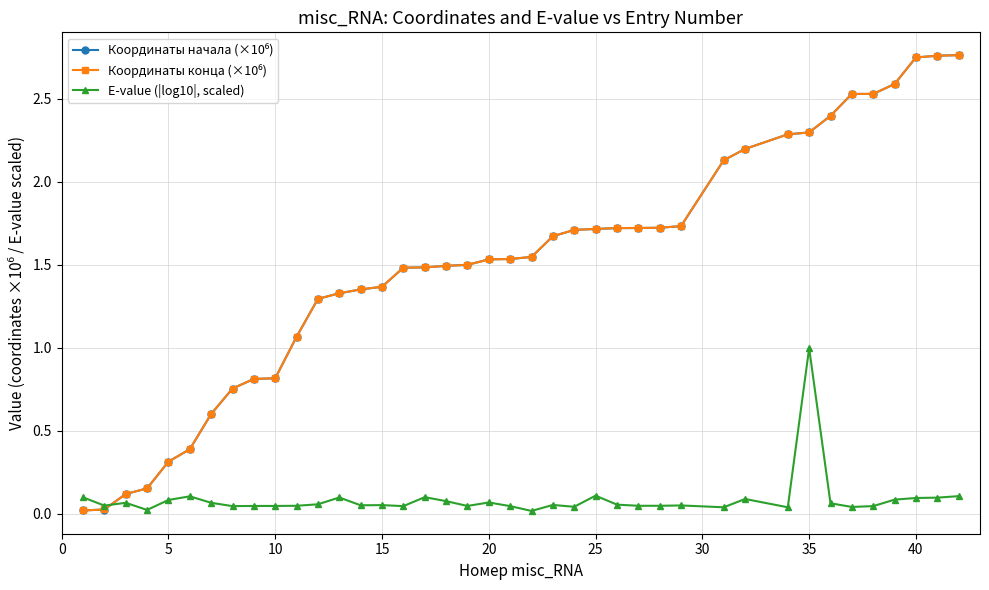

Which series has the largest total across all categories?

Координаты конца (×10⁶)